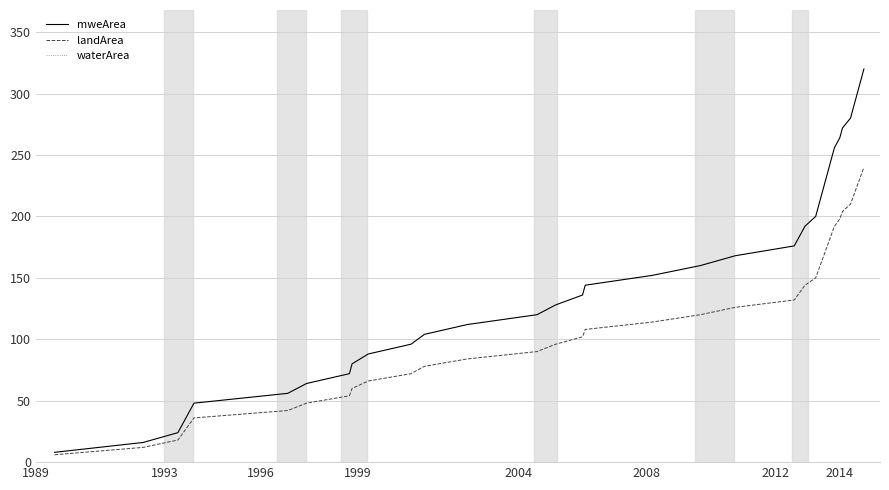

Which series has the largest range (max minus min)?

mweArea